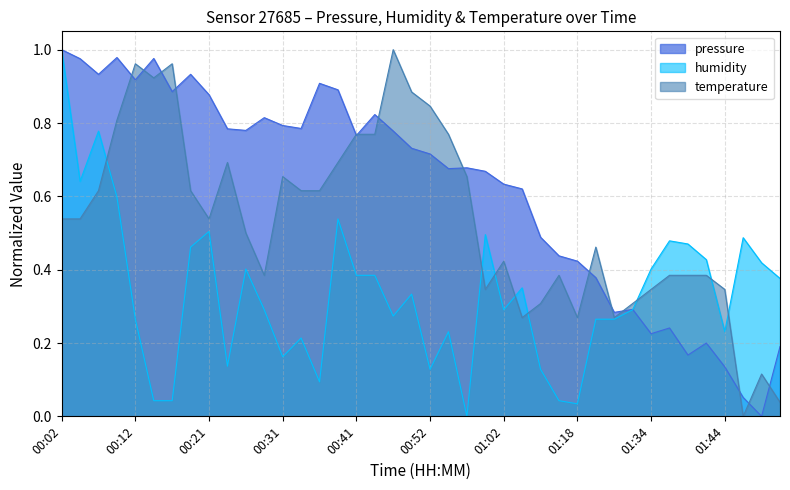

Read the pressure value at 00:21.

0.9